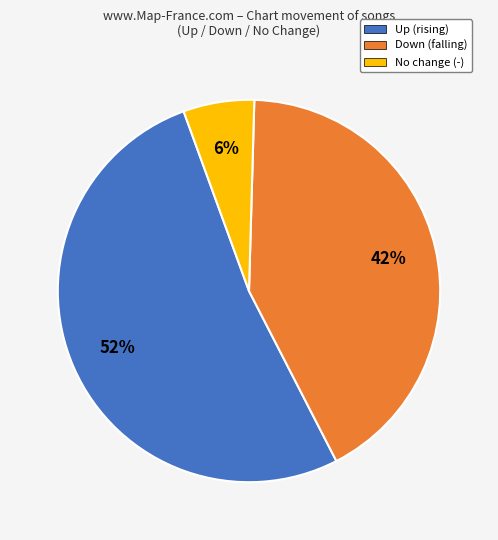

To the nearest percent, what is the average slice percentage?

33%